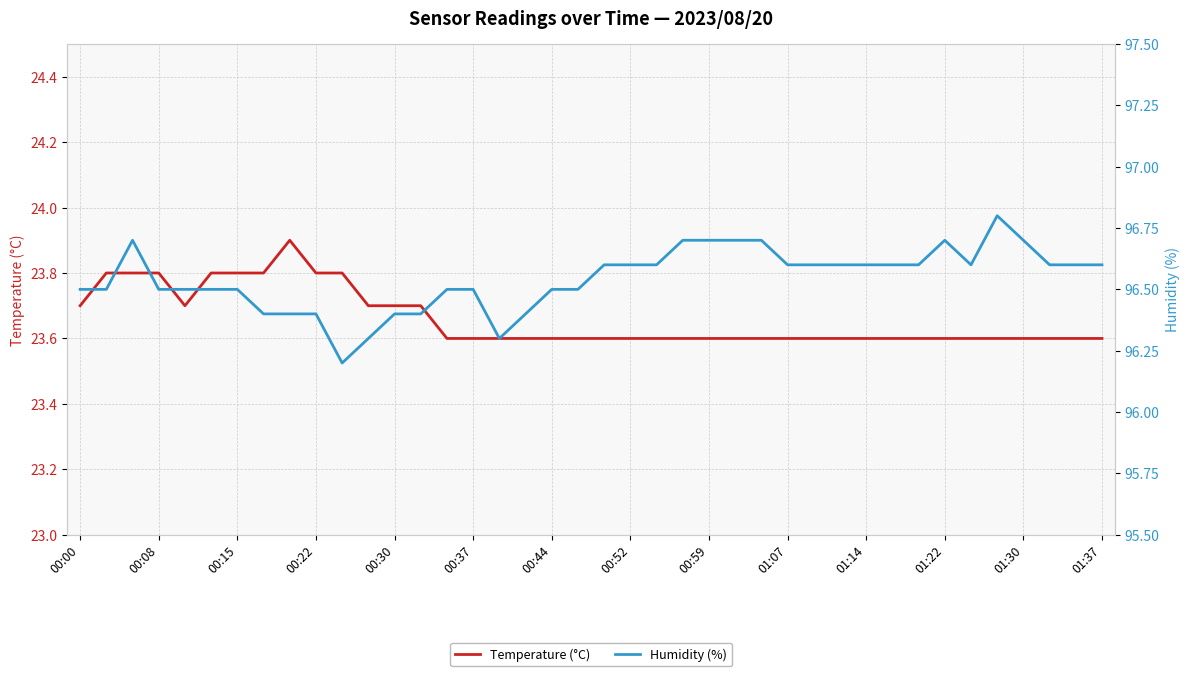

What is the sum of all Humidity (%) values?

3861.7